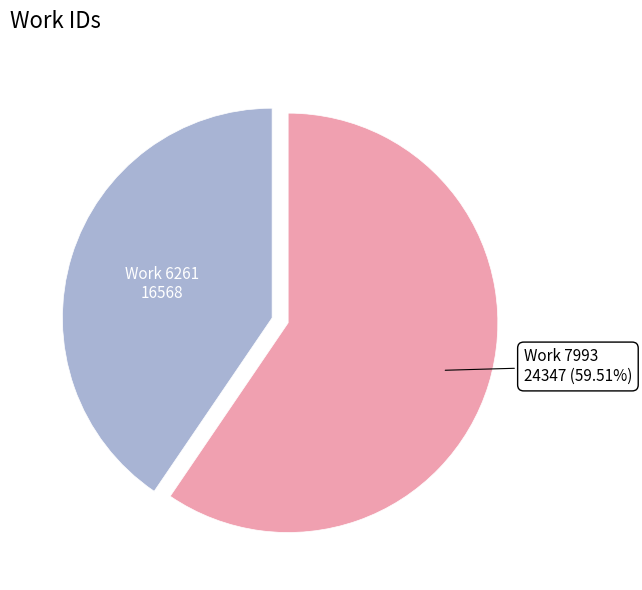

Does any single category account for the majority?

Yes